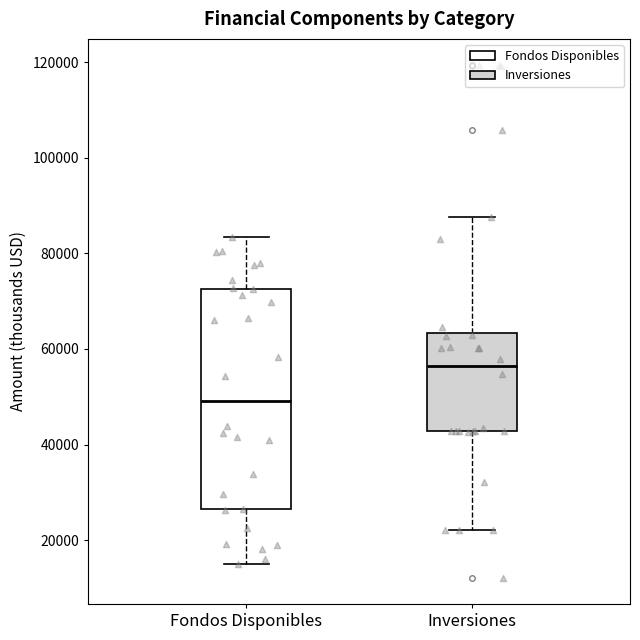

Which box's median line is the lowest?

Fondos Disponibles